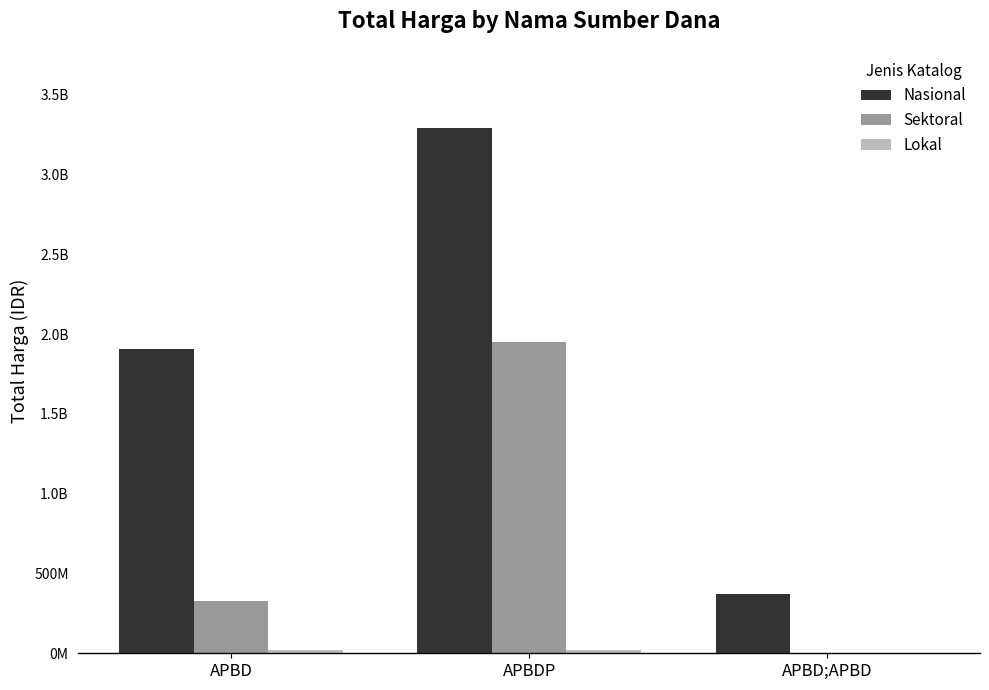

Does the chart contain stacked bars?

No